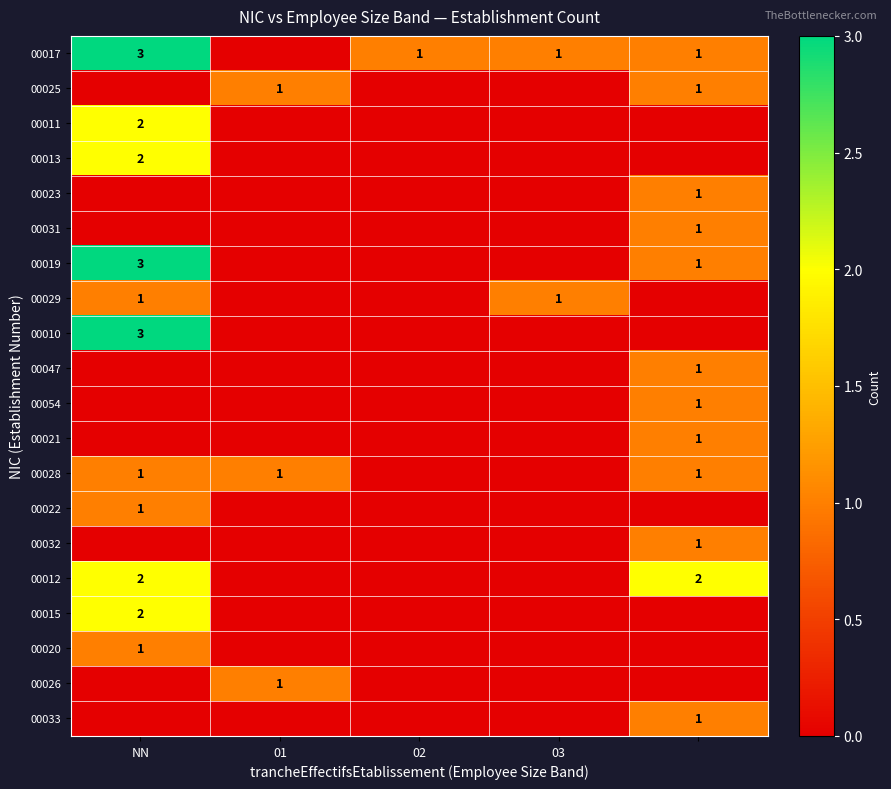

True or false: 00017 has a value of 0 at 02.

False